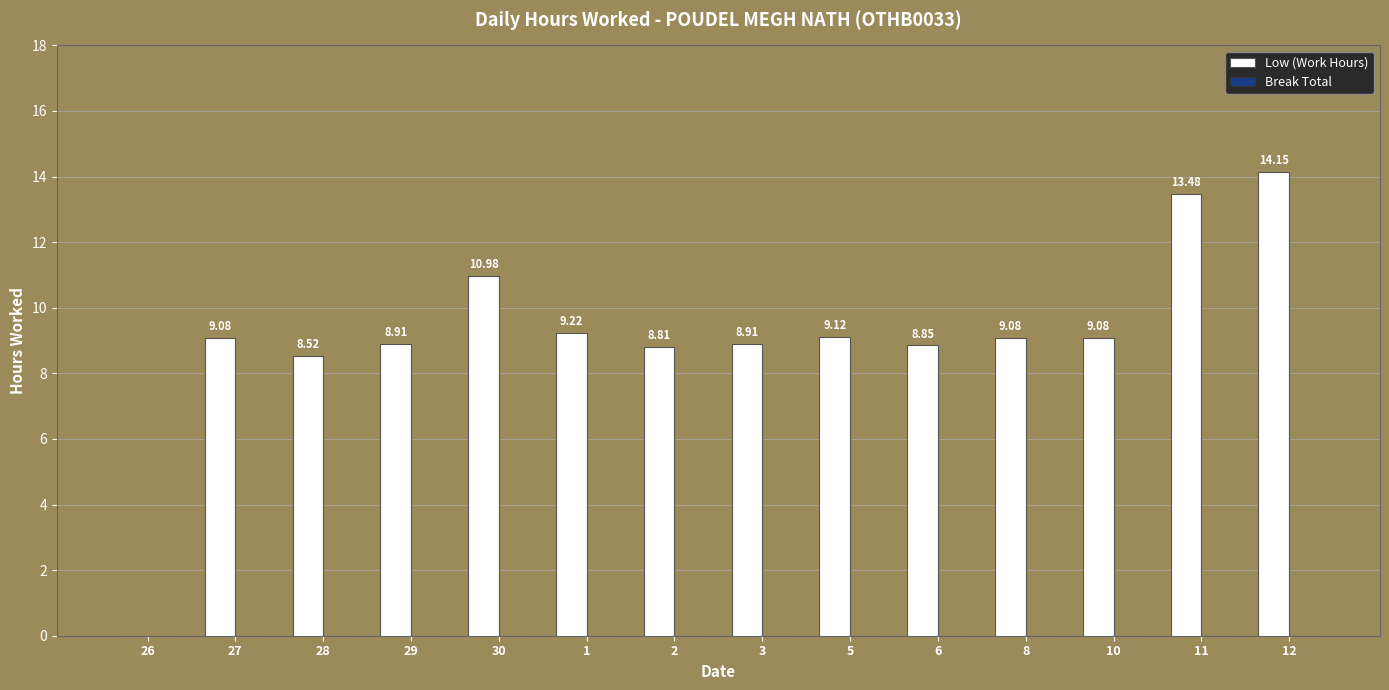

What is the sum of all values?

128.2